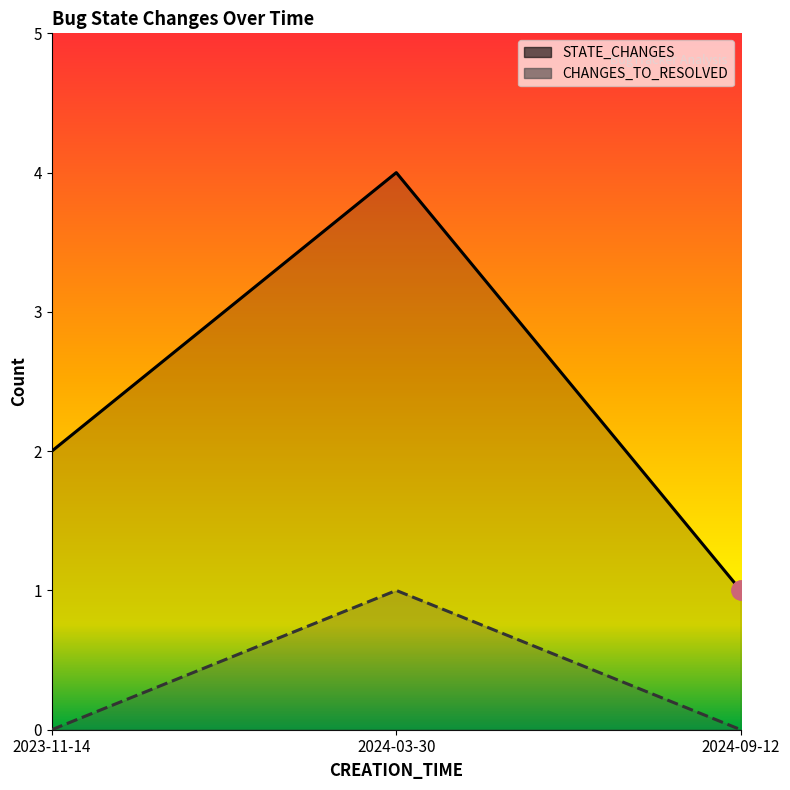

What is the total value across all series at 2024-09-12?

1